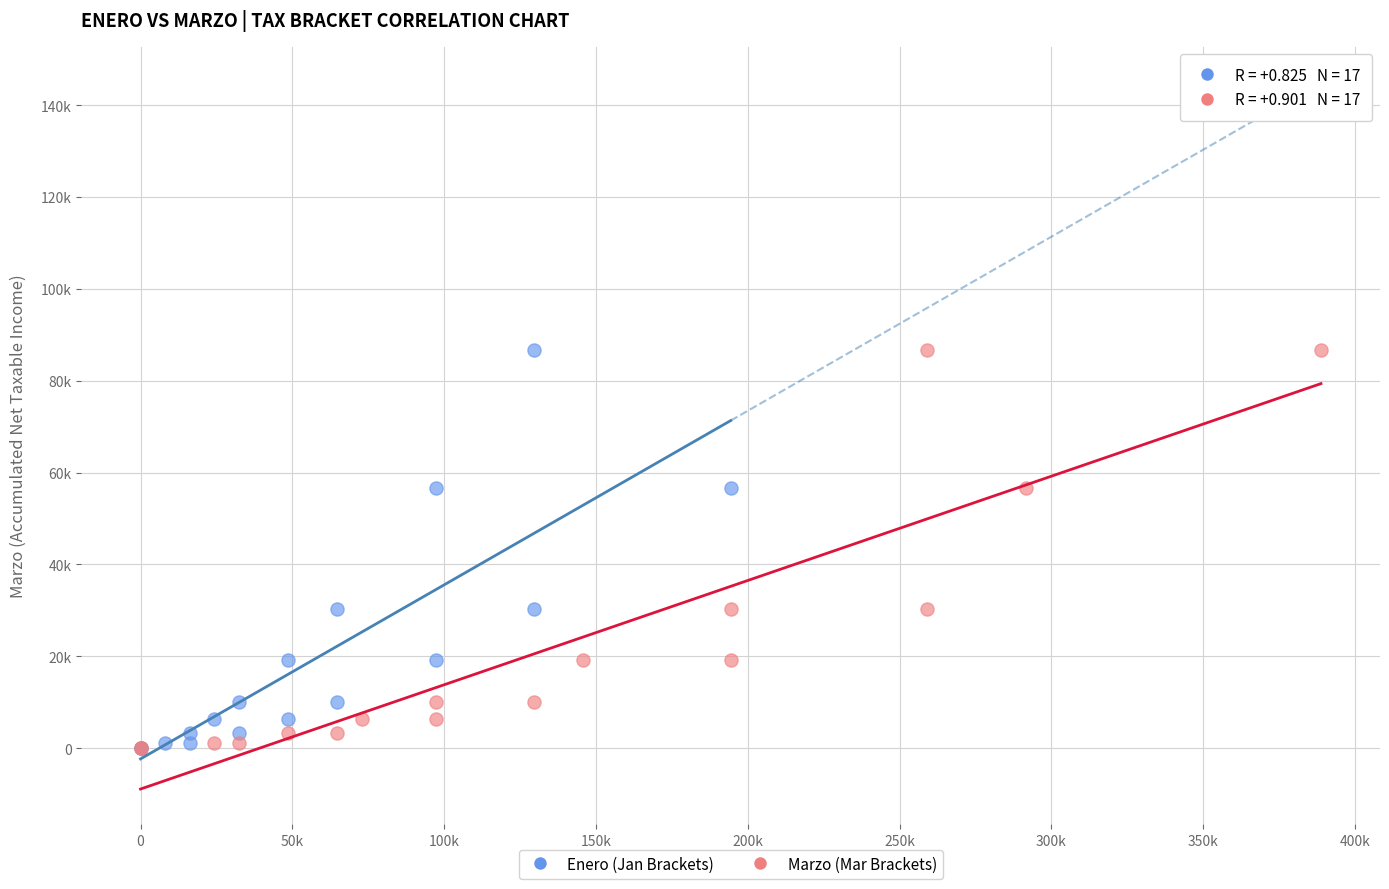

What are all the series names shown in the legend?

Enero (Jan Brackets), Marzo (Mar Brackets)